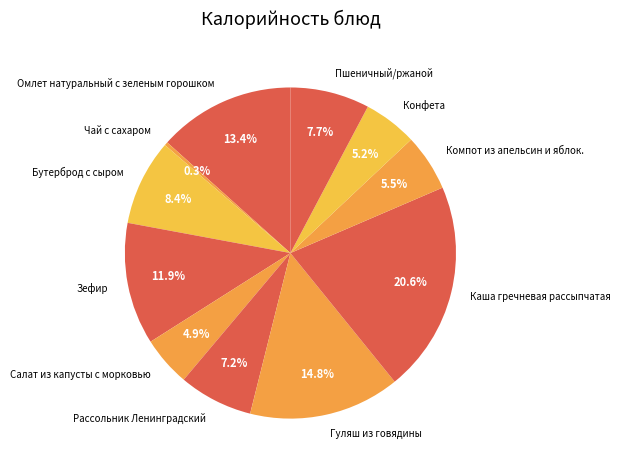

Does Конфета account for over 50% of the chart?

No